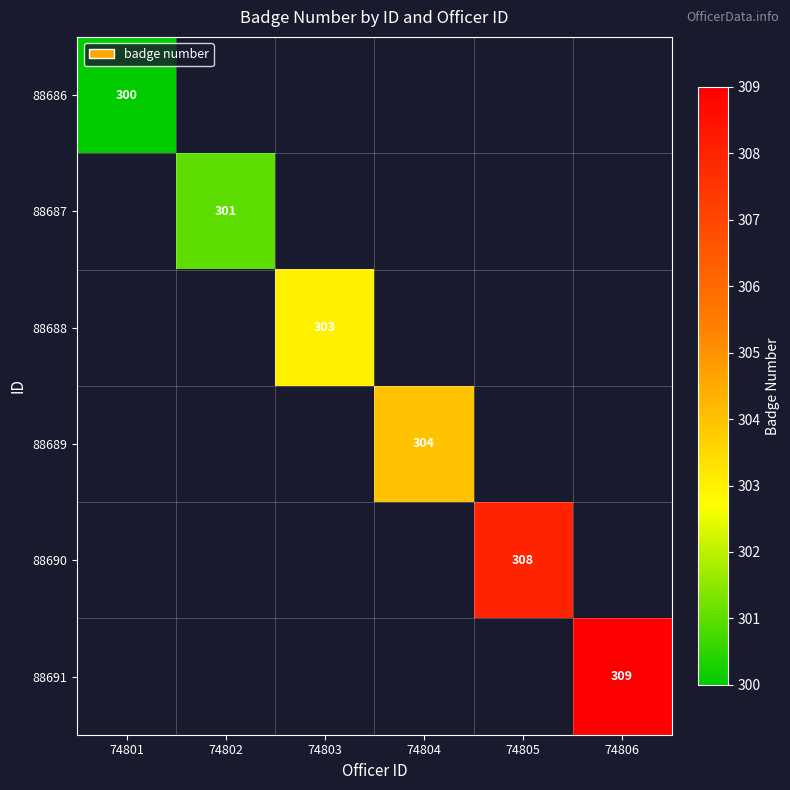

At how many categories does at least one series exceed 308?

1